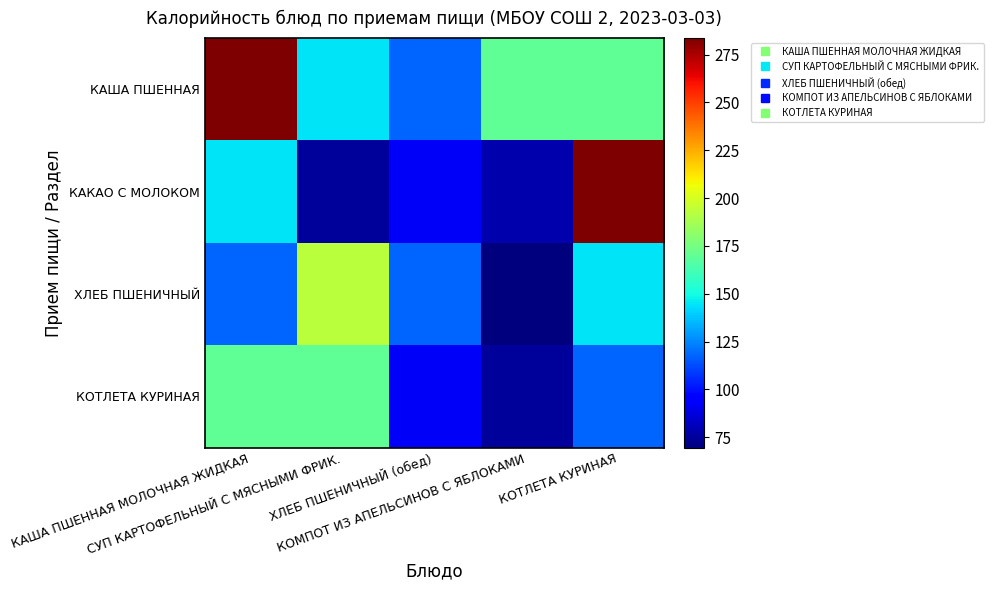

Rank the series by their maximum value, from highest to lowest.

КАША ПШЕННАЯ, КАКАО С МОЛОКОМ, ХЛЕБ ПШЕНИЧНЫЙ, КОТЛЕТА КУРИНАЯ